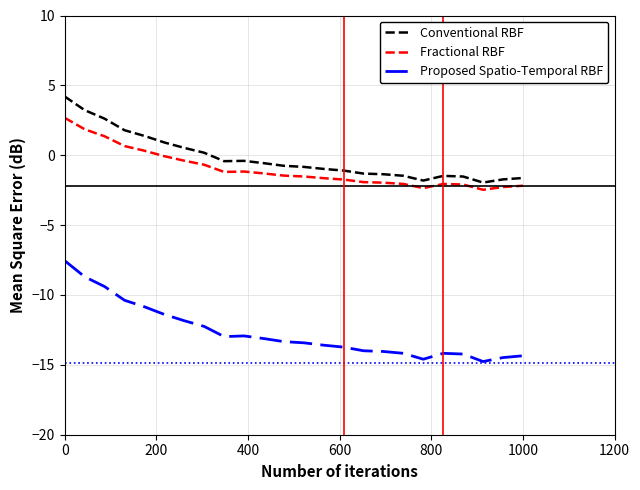

What is the maximum value for Conventional RBF?

4.2